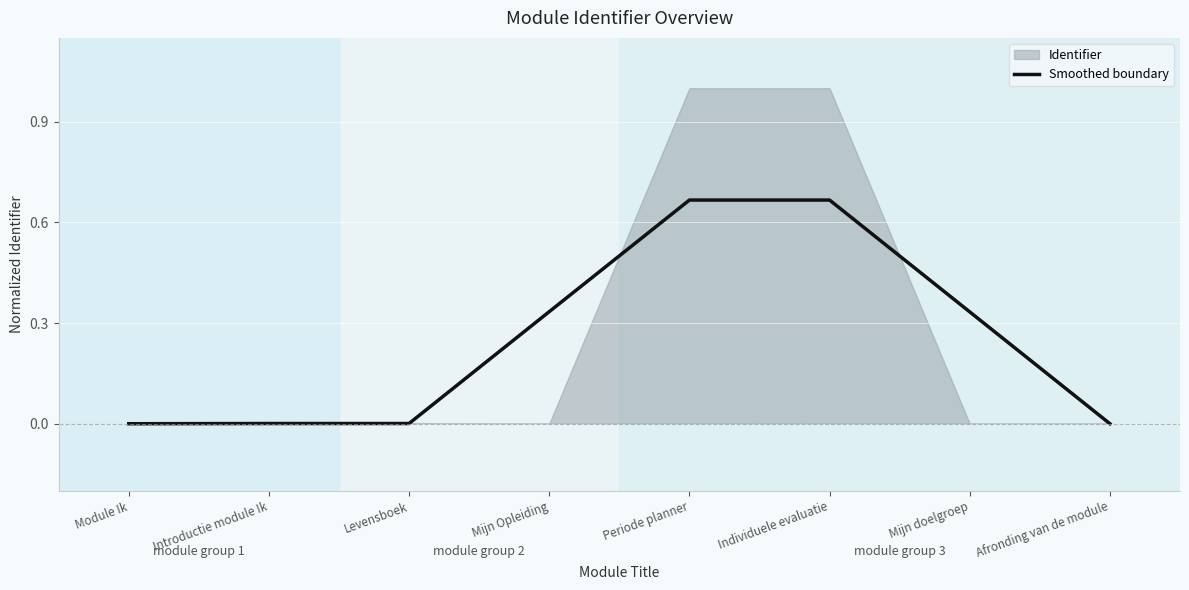

Reading left to right, list all the values displayed in this chart.

0.0	0.0	0.0	0.3	0.7	0.7	0.3	0.0